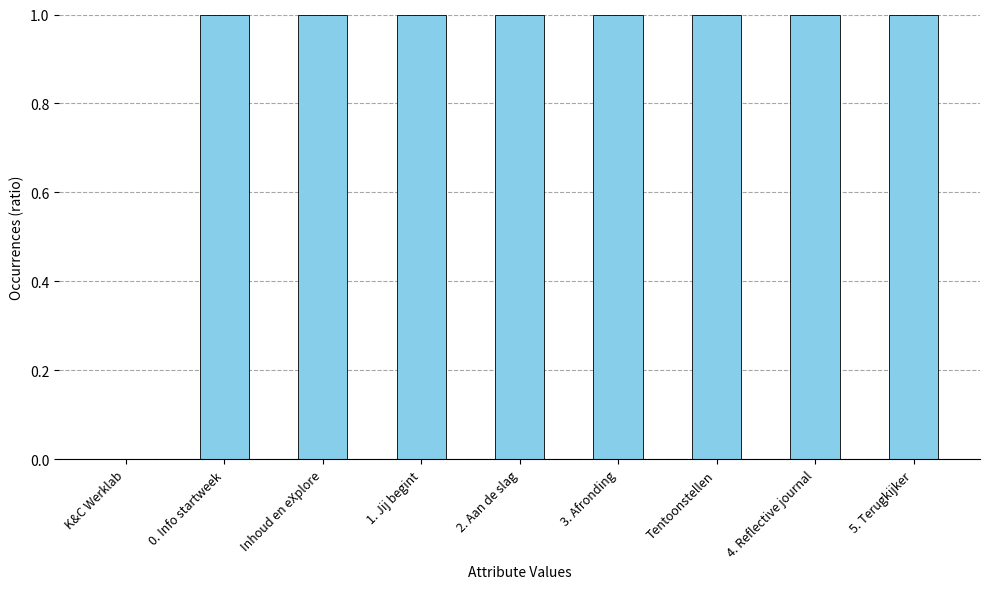

Approximately how many times larger is the value at 3. Afronding compared to 5. Terugkijker?

1.0